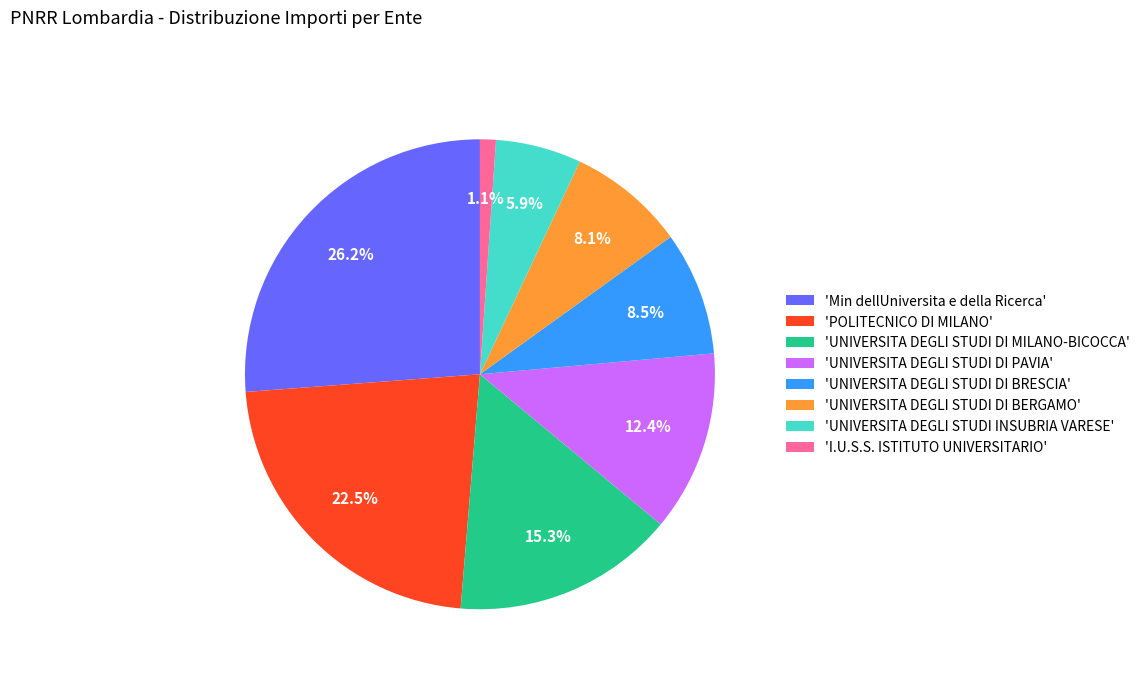

Between 'POLITECNICO DI MILANO' and 'UNIVERSITA DEGLI STUDI INSUBRIA VARESE', which is larger?

'POLITECNICO DI MILANO'